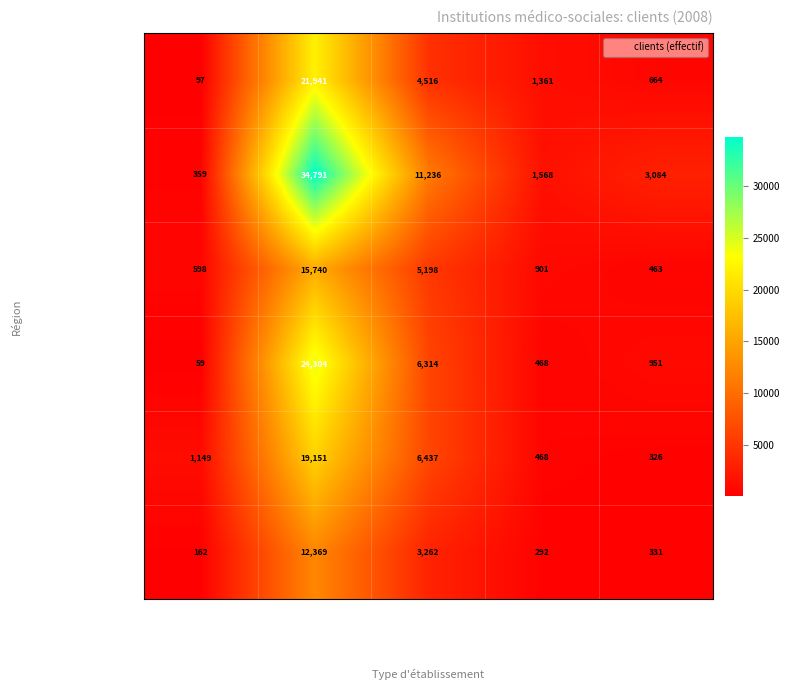

The value of Région lémanique at Étab. dépend. is 1361. True or false?

True